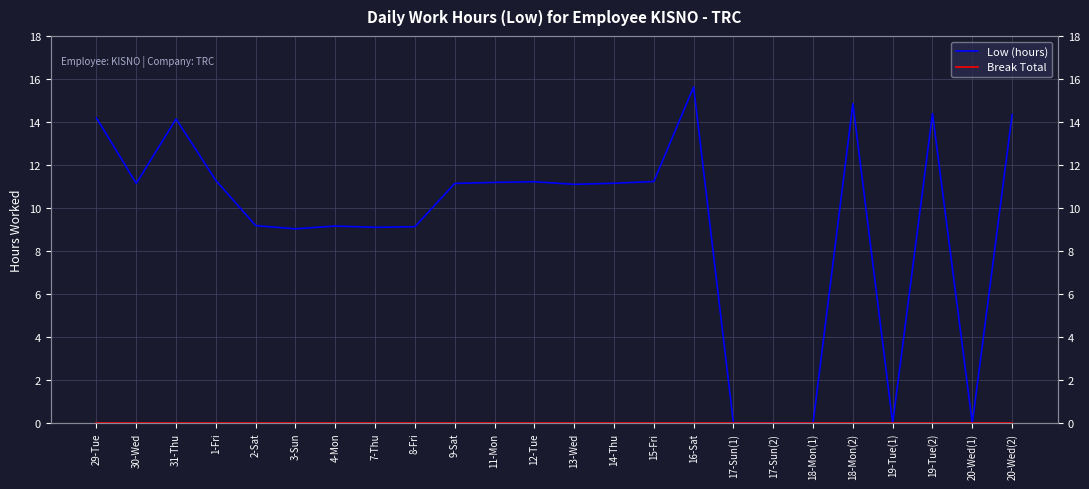

How many lines are shown in the chart?

2